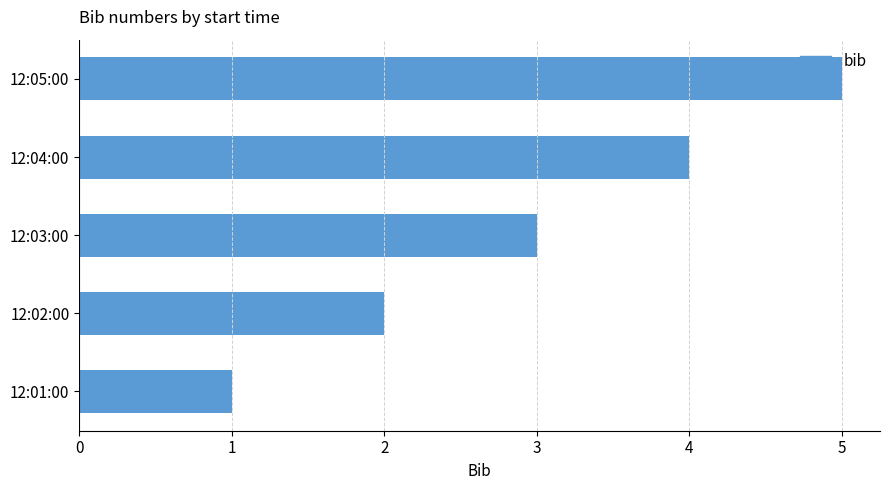

Rank the categories by value from lowest to highest.

12:01:00, 12:02:00, 12:03:00, 12:04:00, 12:05:00